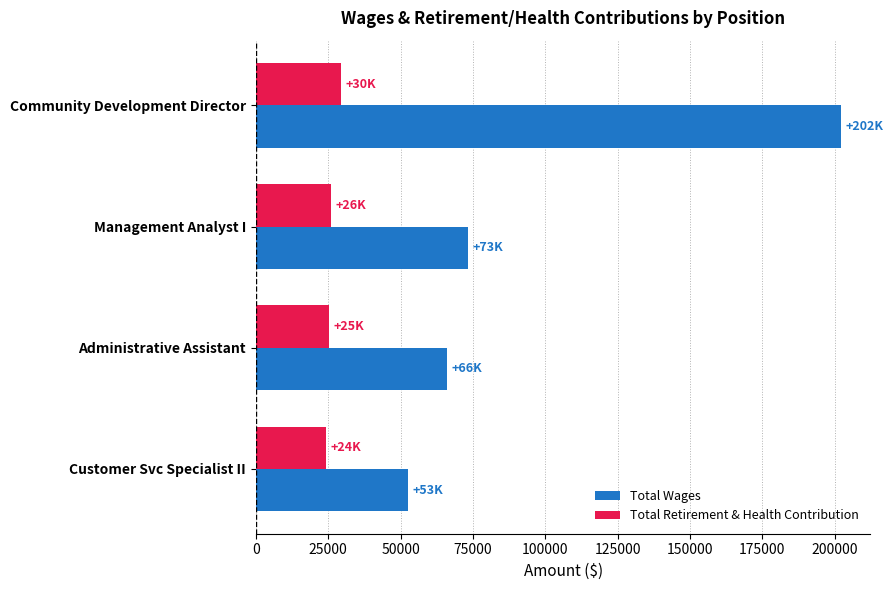

Is the value of Total Wages at Management Analyst I greater than the value of Total Retirement & Health Contribution at Administrative Assistant?

Yes